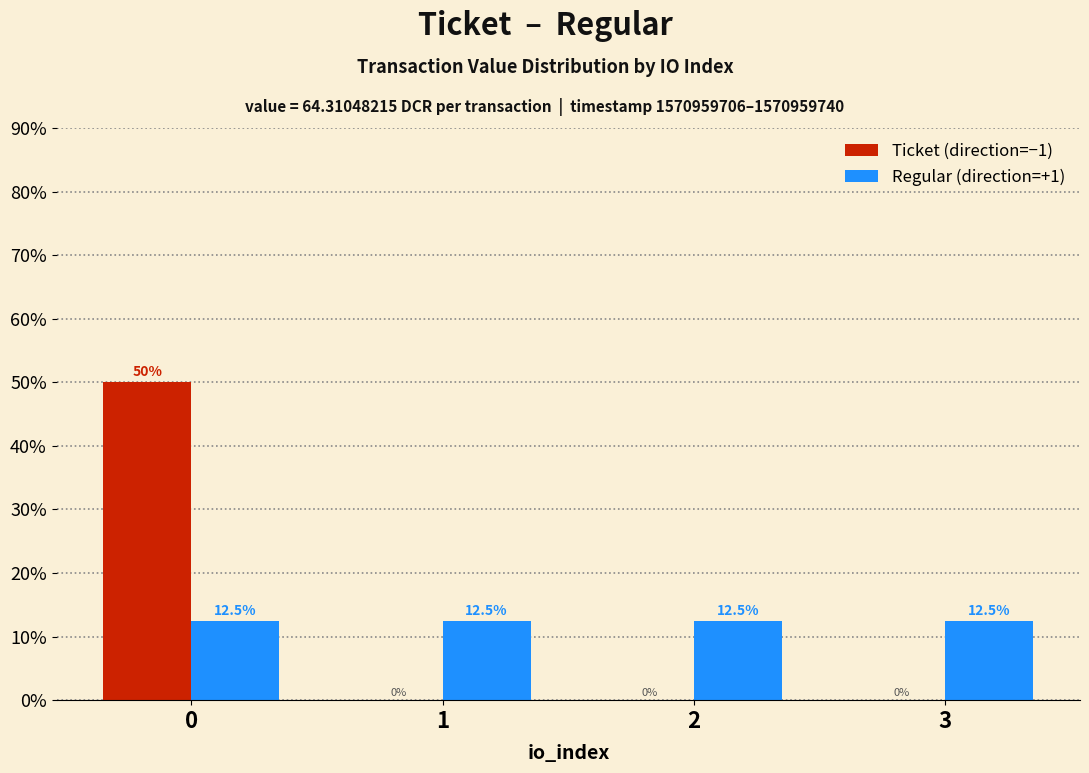

True or false: Ticket (direction=−1) has a value of 0.0 at 2.

True